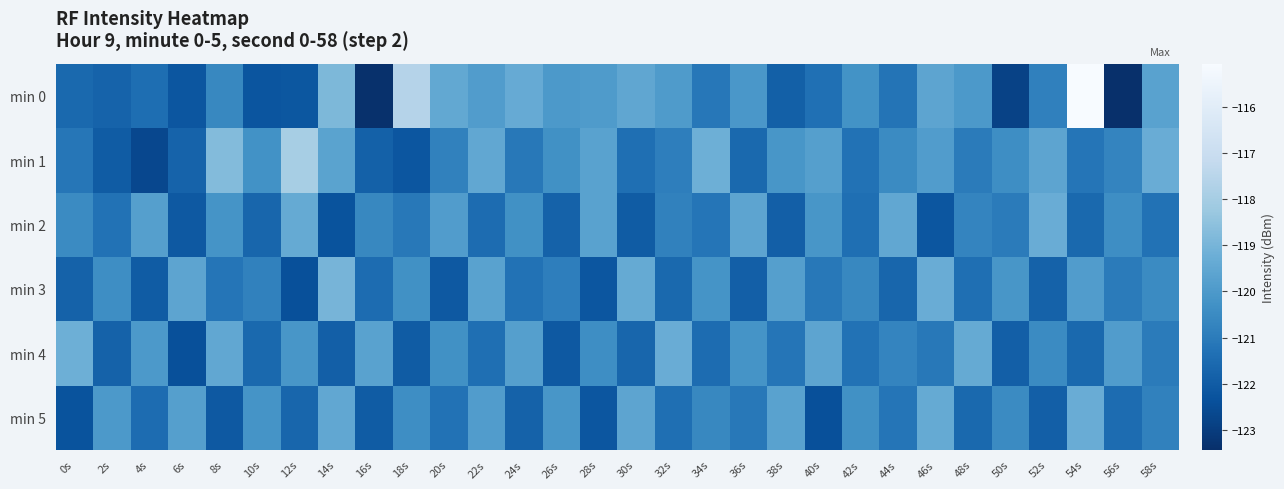

At which category is the sum across all series the highest?

54s